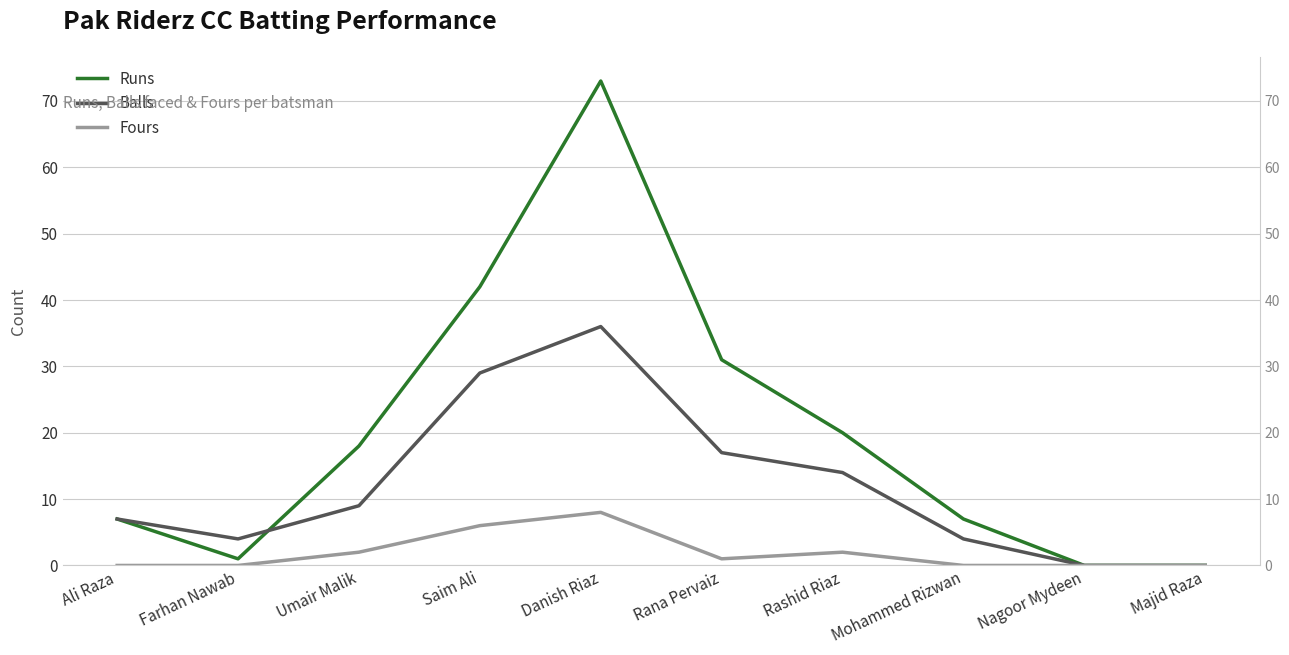

True or false: Balls and Fours cross at least once.

False